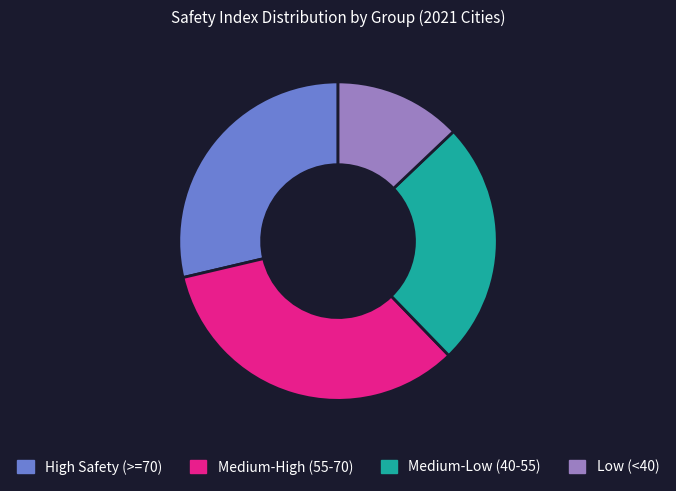

Rank the categories by value from lowest to highest.

Low (<40), Medium-Low (40-55), High Safety (>=70), Medium-High (55-70)